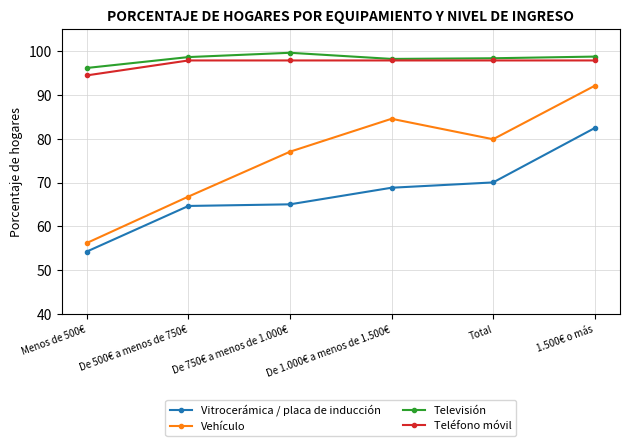

Is this an area chart (filled region under the line)?

No